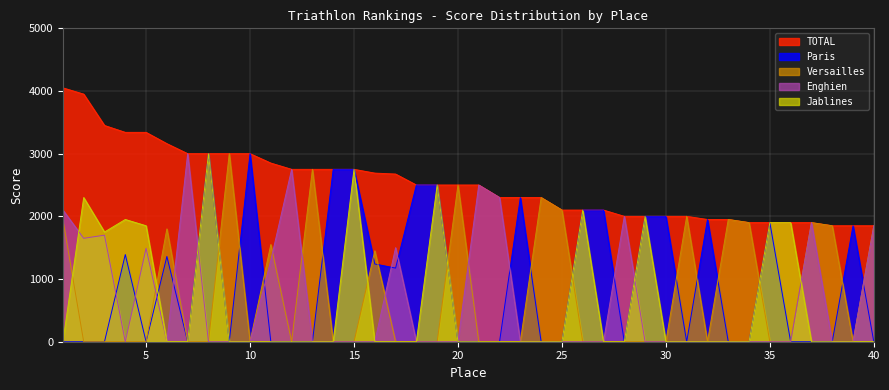

Is the value of Enghien at 27 greater than the value of Versailles at 36?

No